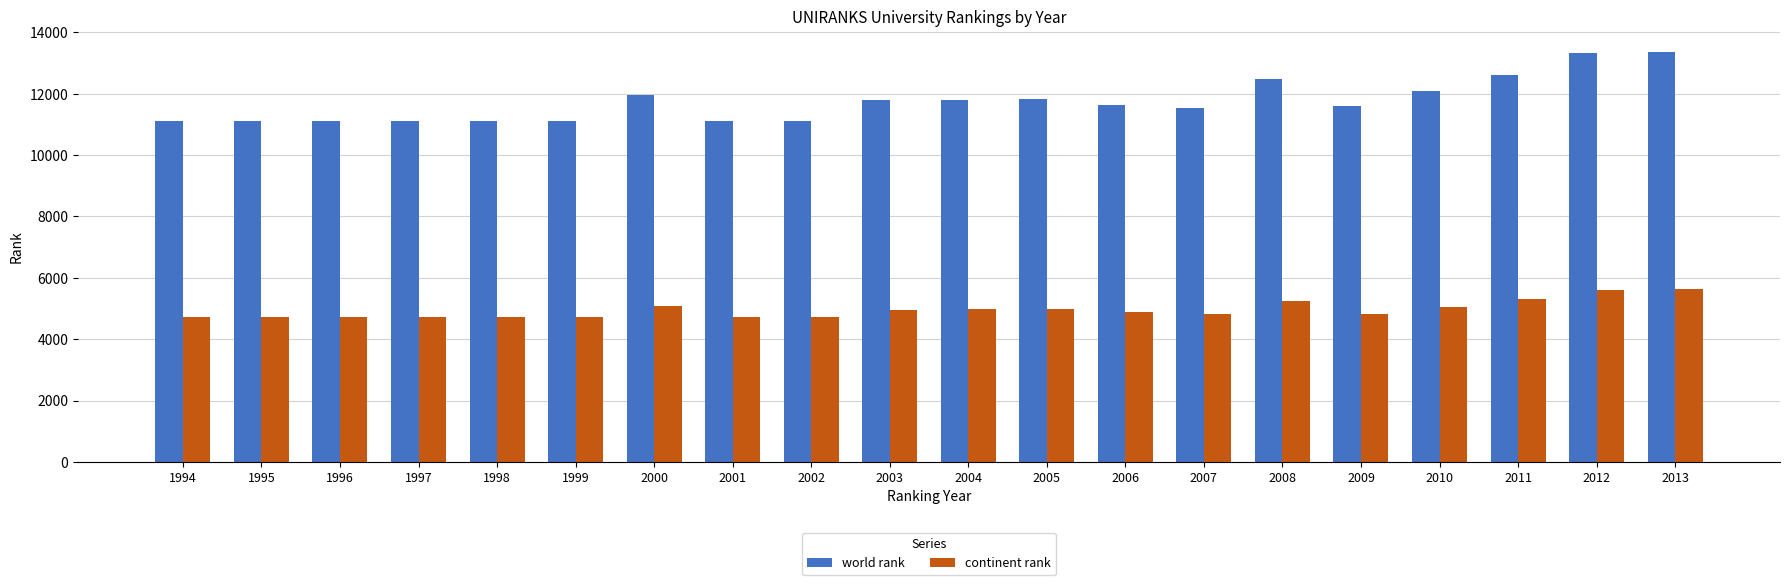

The continent rank series shows 4954 at 2003. True or false?

True